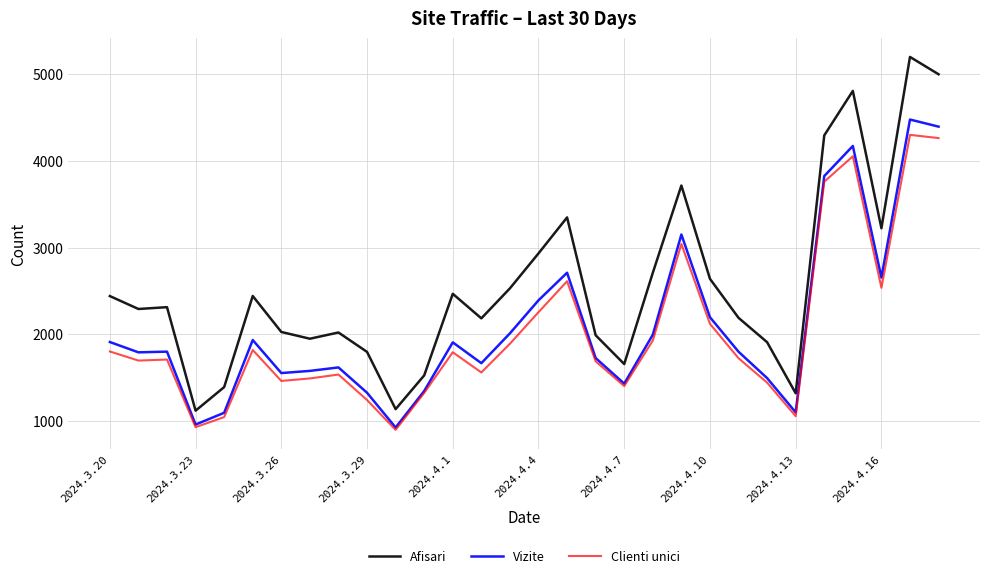

True or false: Vizite and Afisari cross at least once.

False